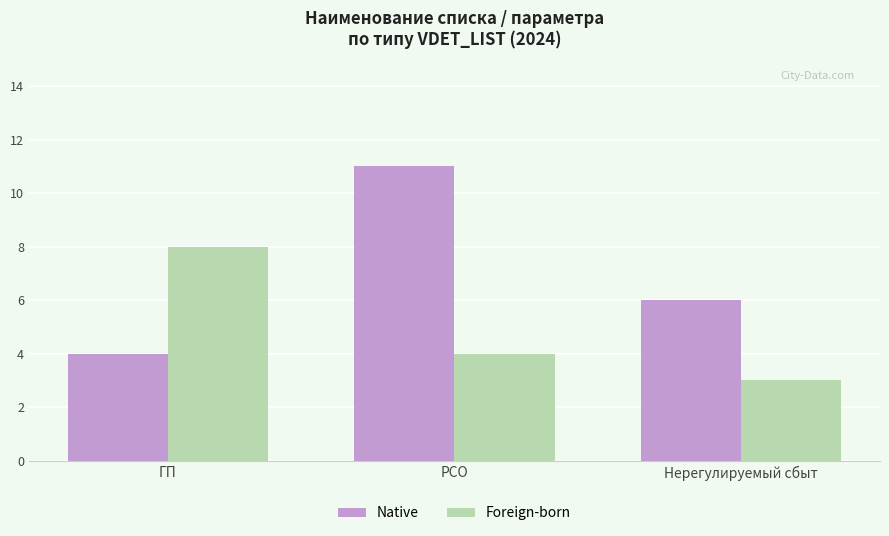

Reading left to right, what are all the values shown in this chart?

Native: ГП=4	РСО=11	Нерегулируемый сбыт=6
Foreign-born: ГП=8	РСО=4	Нерегулируемый сбыт=3